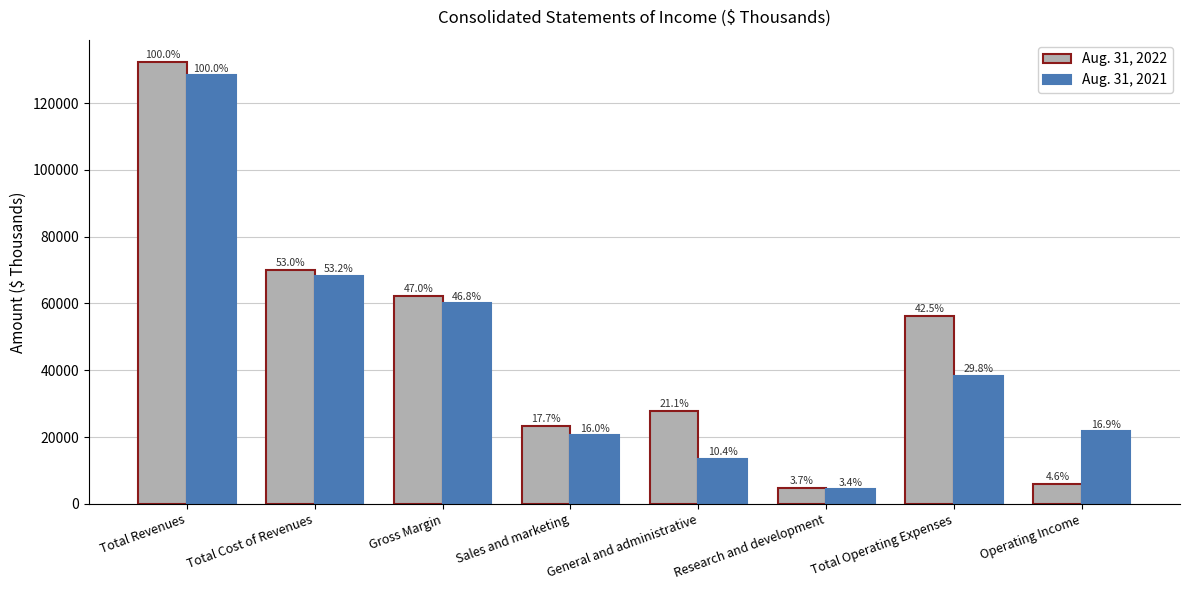

Is it true that Aug. 31, 2022 equals 78391 at Total Revenues?

False